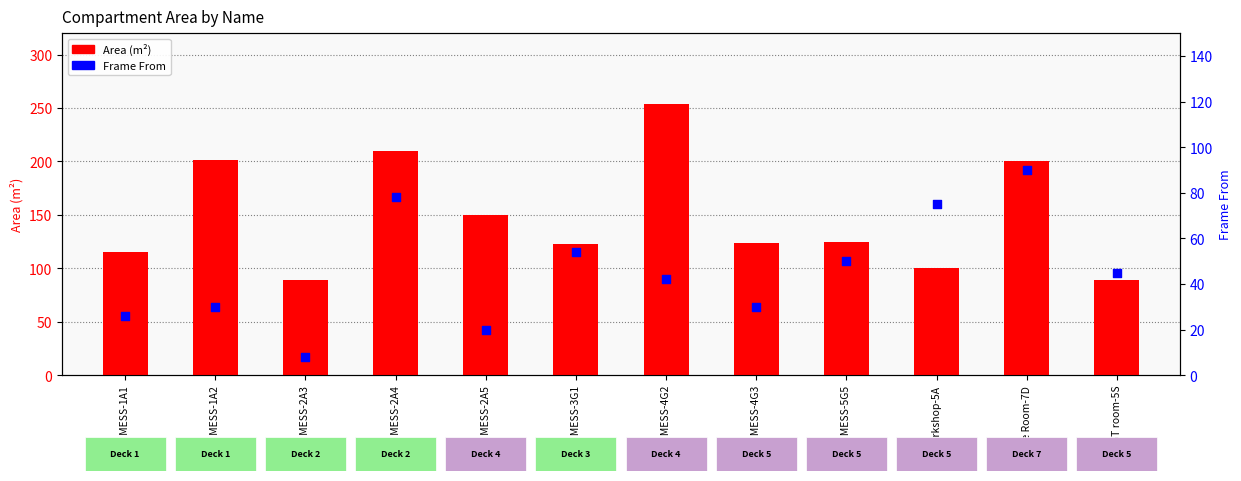

Is the value of Area (m²) at JS MESS-2A3 greater than the value of Frame From at JS MESS-1A2?

Yes